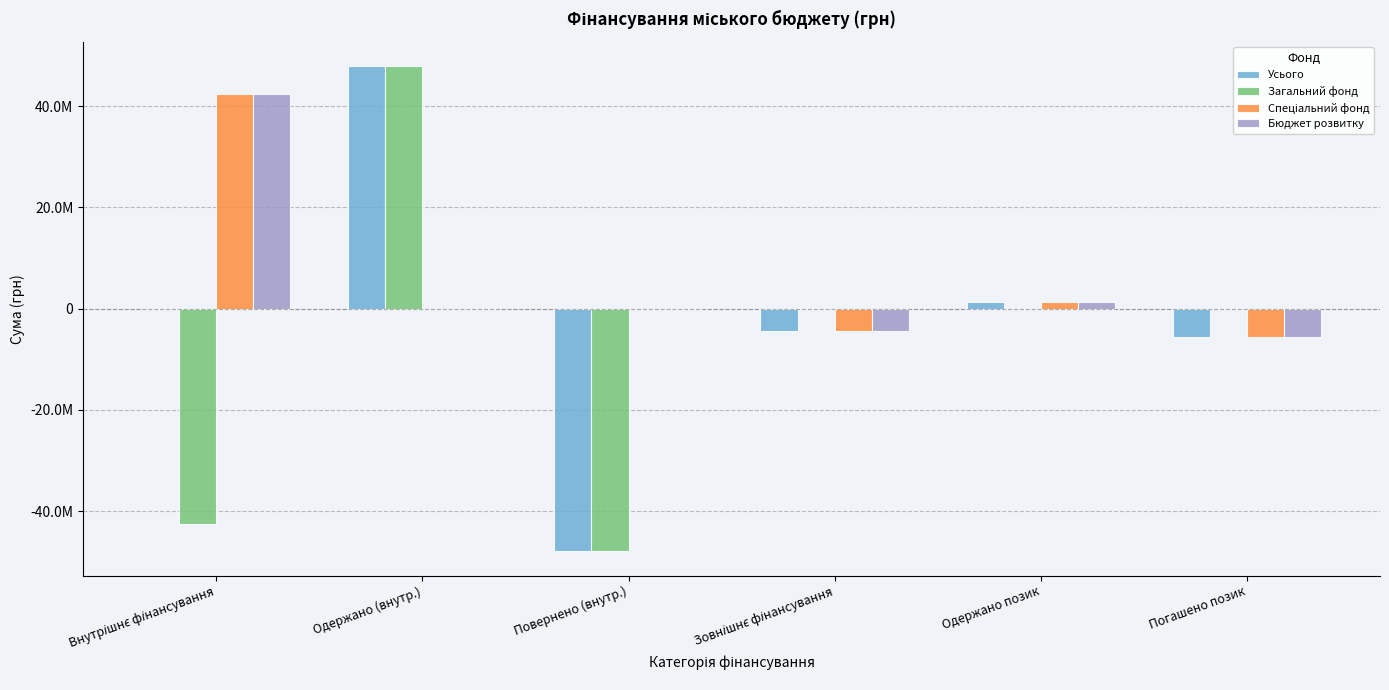

Between Зовнішнє фінансування and Одержано позик, which is larger?

Одержано позик